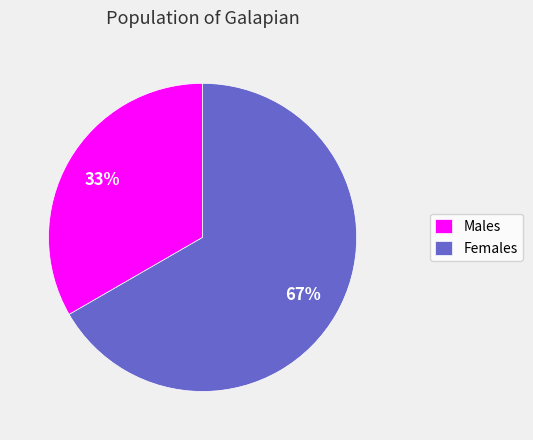

What is the largest slice in the pie chart?

Females